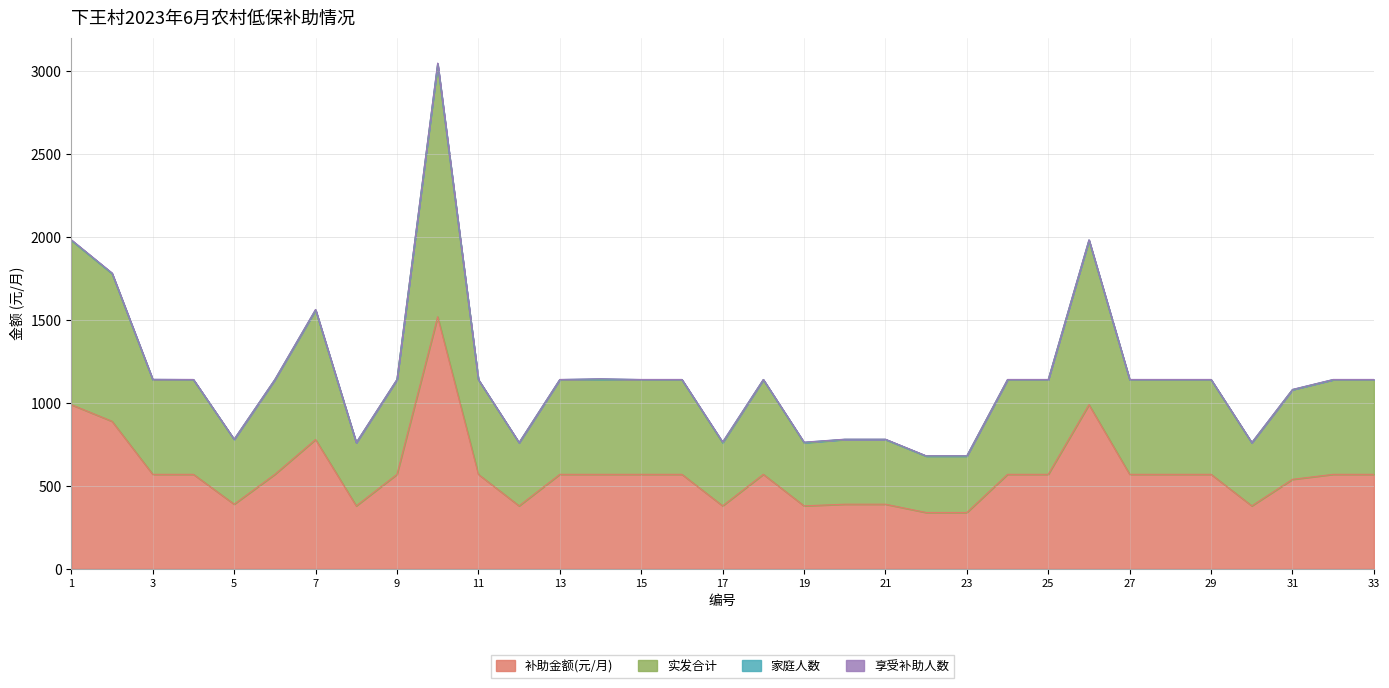

Which series changed the most between 3 and 10?

实发合计